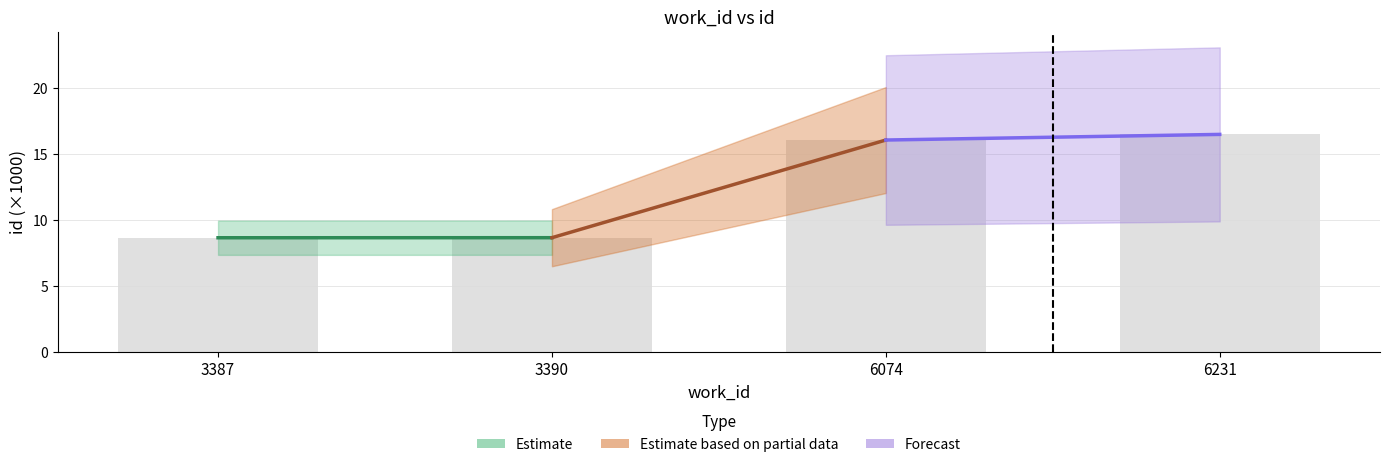

What is the difference between the values at 6074 and 3390?

7.4